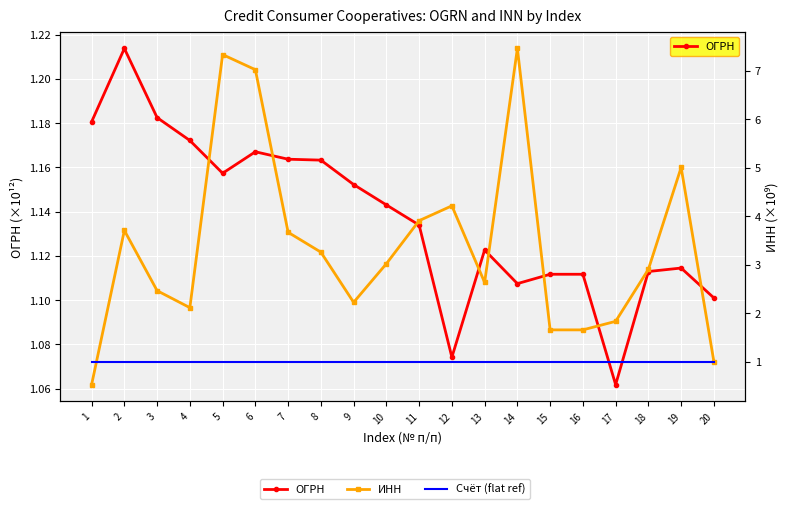

Reading left to right, what are all the values shown in this chart?

ОГРН: 1=1.2	2=1.2	3=1.2	4=1.2	5=1.2	6=1.2	7=1.2	8=1.2	9=1.2	10=1.1	11=1.1	12=1.1	13=1.1	14=1.1	15=1.1	16=1.1	17=1.1	18=1.1	19=1.1	20=1.1
ИНН: 1=0.5	2=3.7	3=2.5	4=2.1	5=7.3	6=7.0	7=3.7	8=3.3	9=2.2	10=3.0	11=3.9	12=4.2	13=2.6	14=7.5	15=1.7	16=1.7	17=1.8	18=2.9	19=5.0	20=1.0
Счёт (flat ref): 1=1.0	2=1.0	3=1.0	4=1.0	5=1.0	6=1.0	7=1.0	8=1.0	9=1.0	10=1.0	11=1.0	12=1.0	13=1.0	14=1.0	15=1.0	16=1.0	17=1.0	18=1.0	19=1.0	20=1.0